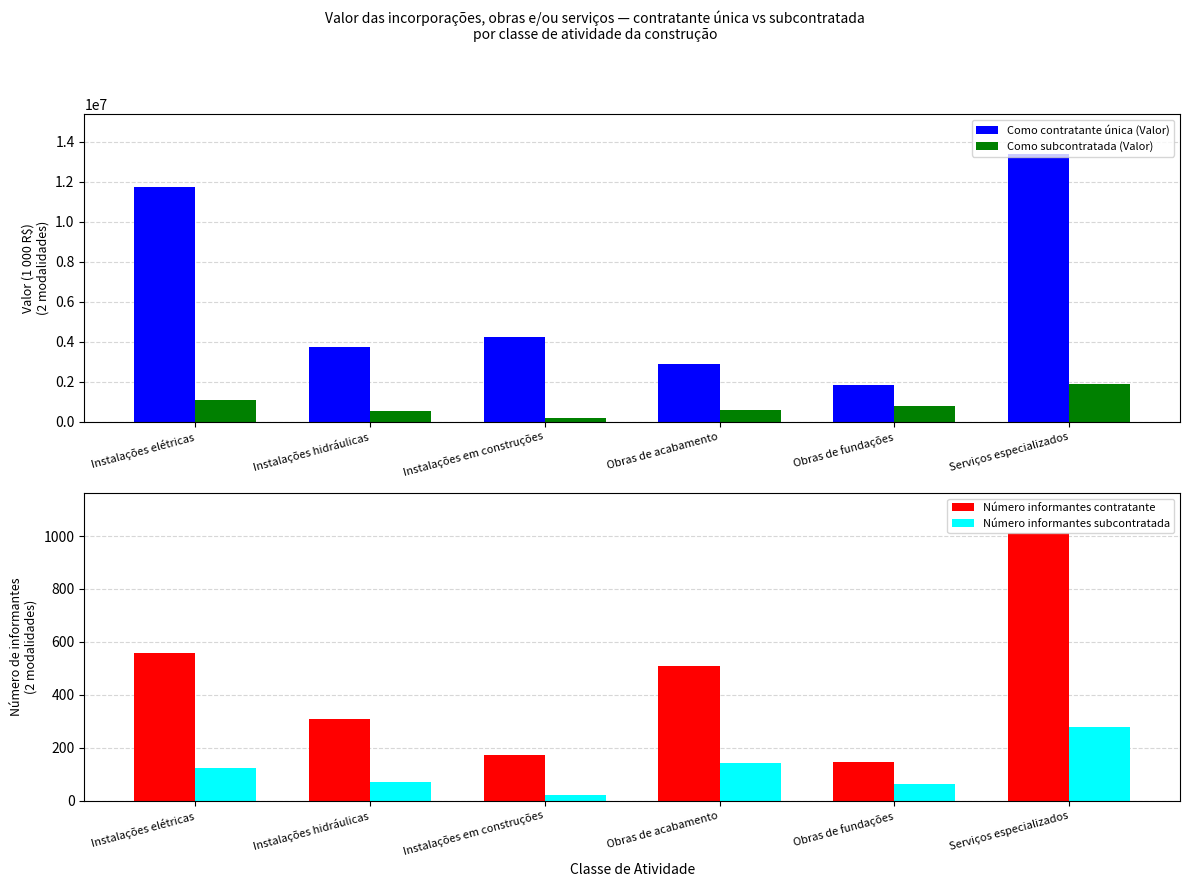

What is the sum of the Como contratante única (Valor) values at Instalações em construções and Instalações hidráulicas?

7960619